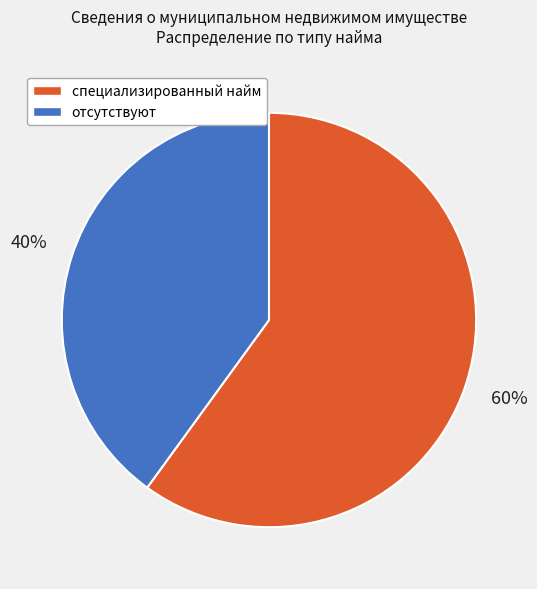

Count the number of slices in the pie.

2